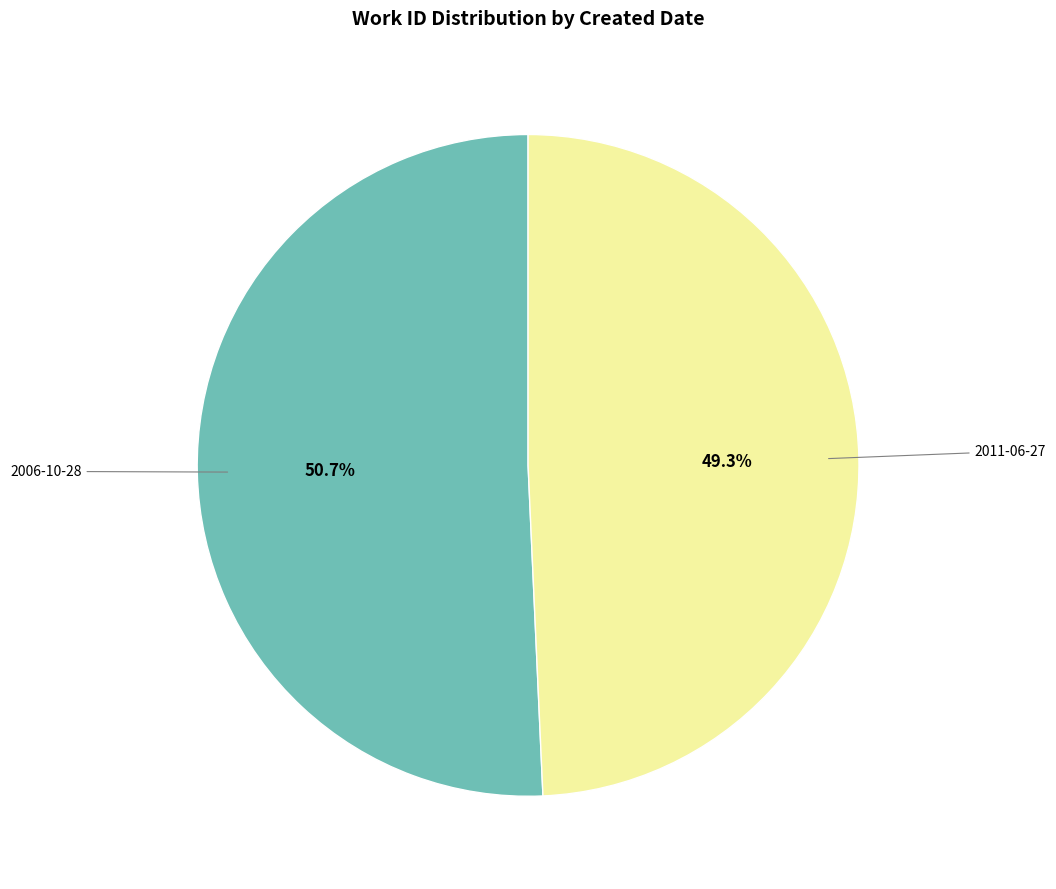

How many segments does this pie chart have?

2